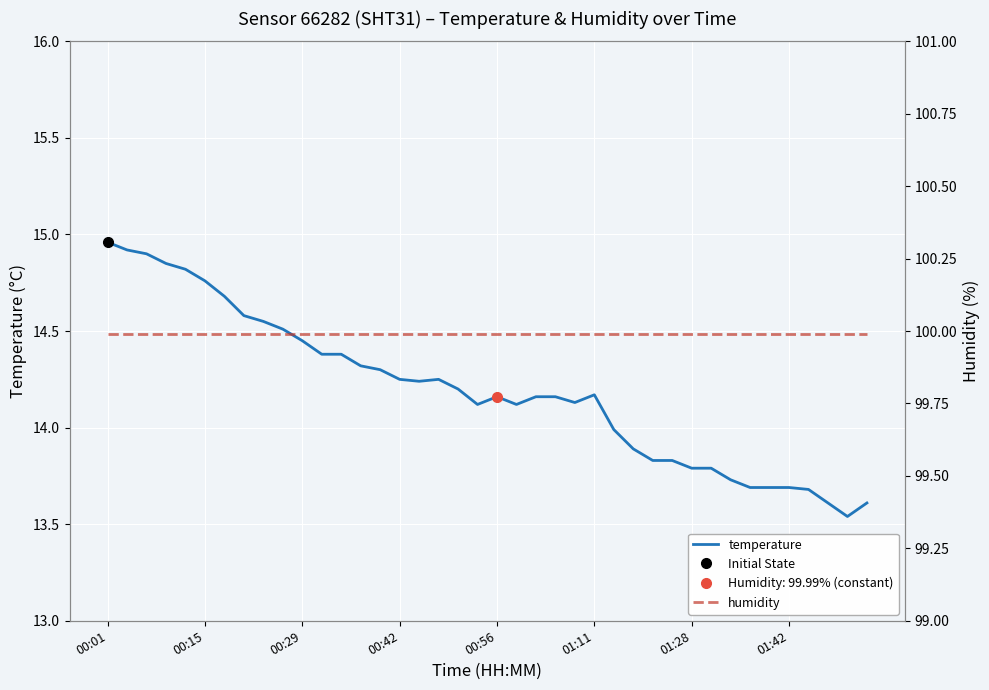

The temperature series shows 14.2 at 01:11. True or false?

True